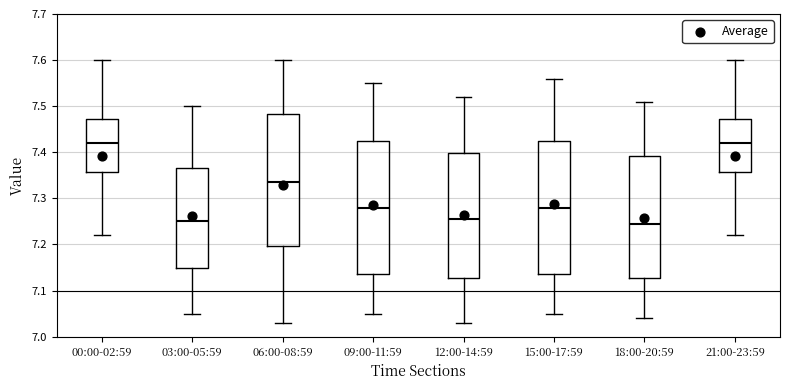

Reading left to right, read every box against the y-axis: the position of its median line, the range the box covers, and the ends of its whiskers. The values are not printed on the chart, so give them approximately, as read against the axis.

00:00-02:59: median 7.42, box 7.36 to 7.47, whiskers 7.22 to 7.60
03:00-05:59: median 7.25, box 7.15 to 7.37, whiskers 7.05 to 7.50
06:00-08:59: median 7.34, box 7.20 to 7.48, whiskers 7.03 to 7.60
09:00-11:59: median 7.28, box 7.14 to 7.43, whiskers 7.05 to 7.55
12:00-14:59: median 7.26, box 7.13 to 7.40, whiskers 7.03 to 7.52
15:00-17:59: median 7.28, box 7.14 to 7.43, whiskers 7.05 to 7.56
18:00-20:59: median 7.25, box 7.13 to 7.39, whiskers 7.04 to 7.51
21:00-23:59: median 7.42, box 7.36 to 7.47, whiskers 7.22 to 7.60